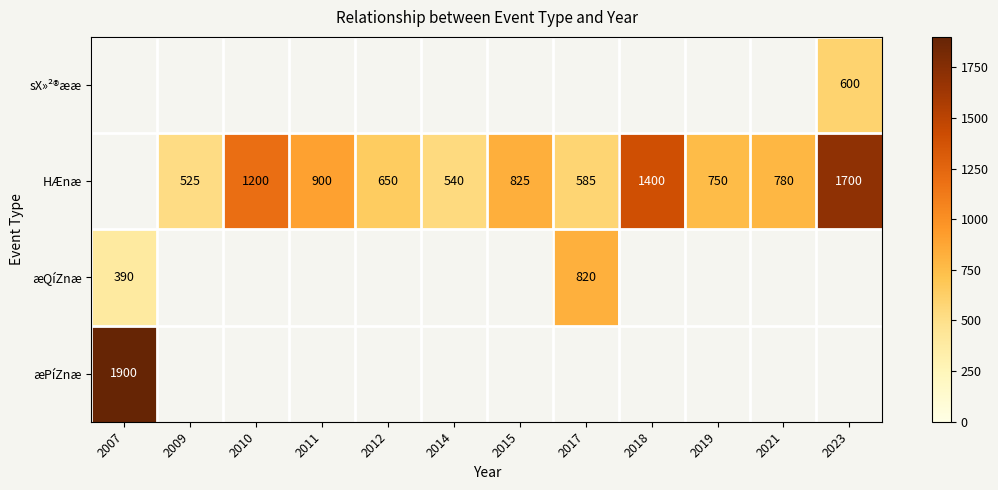

At how many categories does at least one series exceed 1445?

2